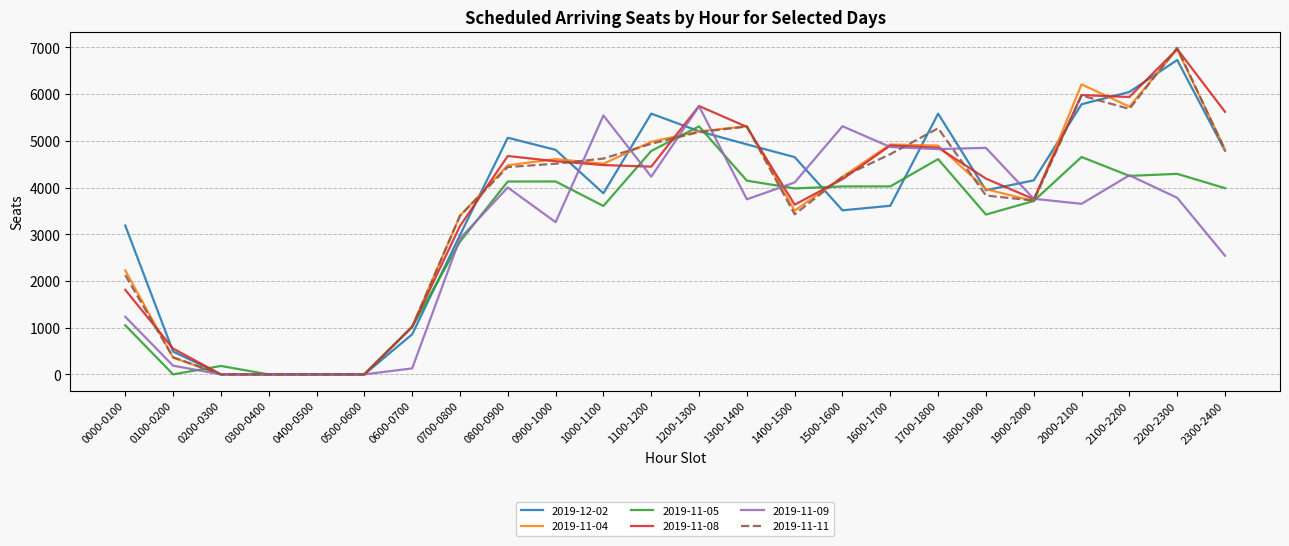

Which label corresponds to the largest value in the chart?

2200-2300